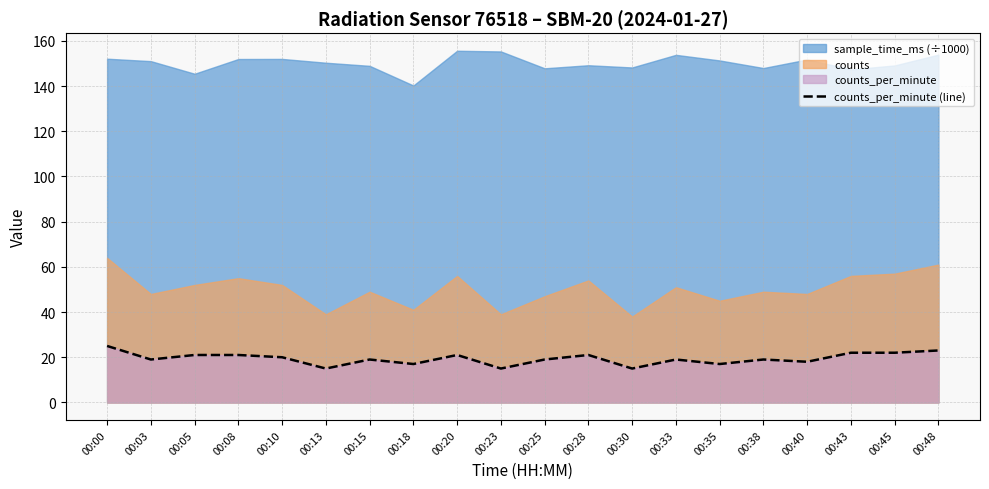

How many interior local peaks (higher than both neighbors) does the data have?

5